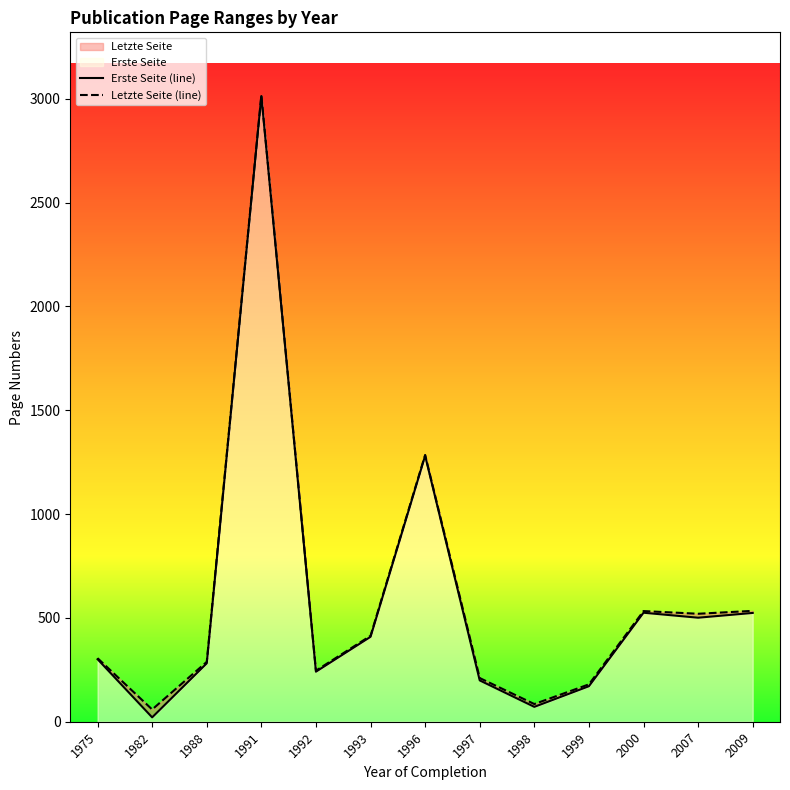

True or false: Letzte Seite (line) and Erste Seite (line) cross at least once.

False